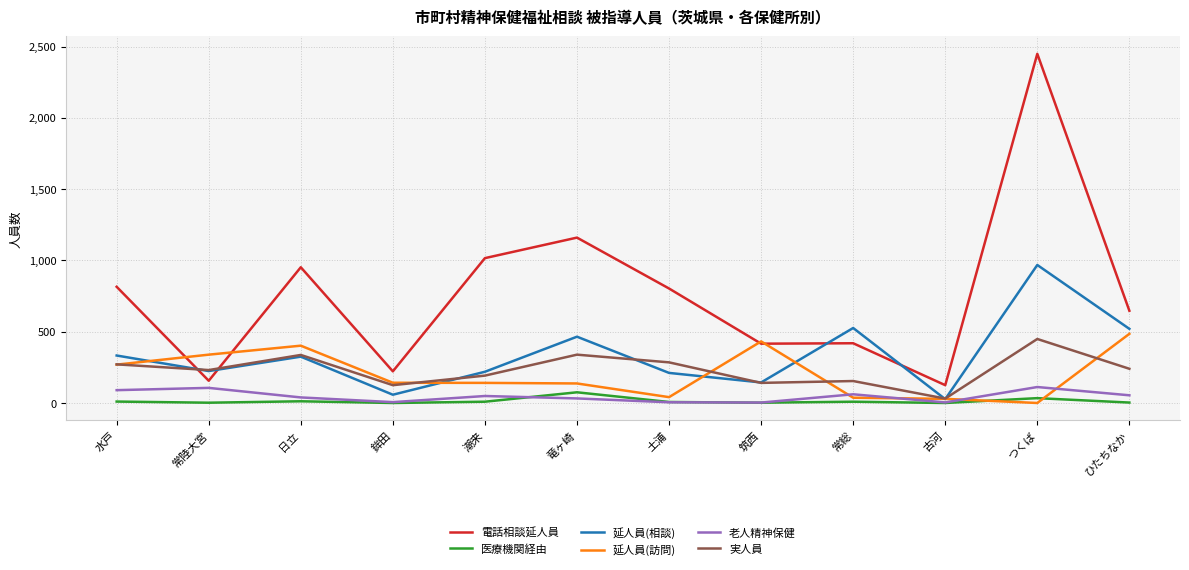

How many intersections are there between 老人精神保健 and 延人員(訪問)?

4